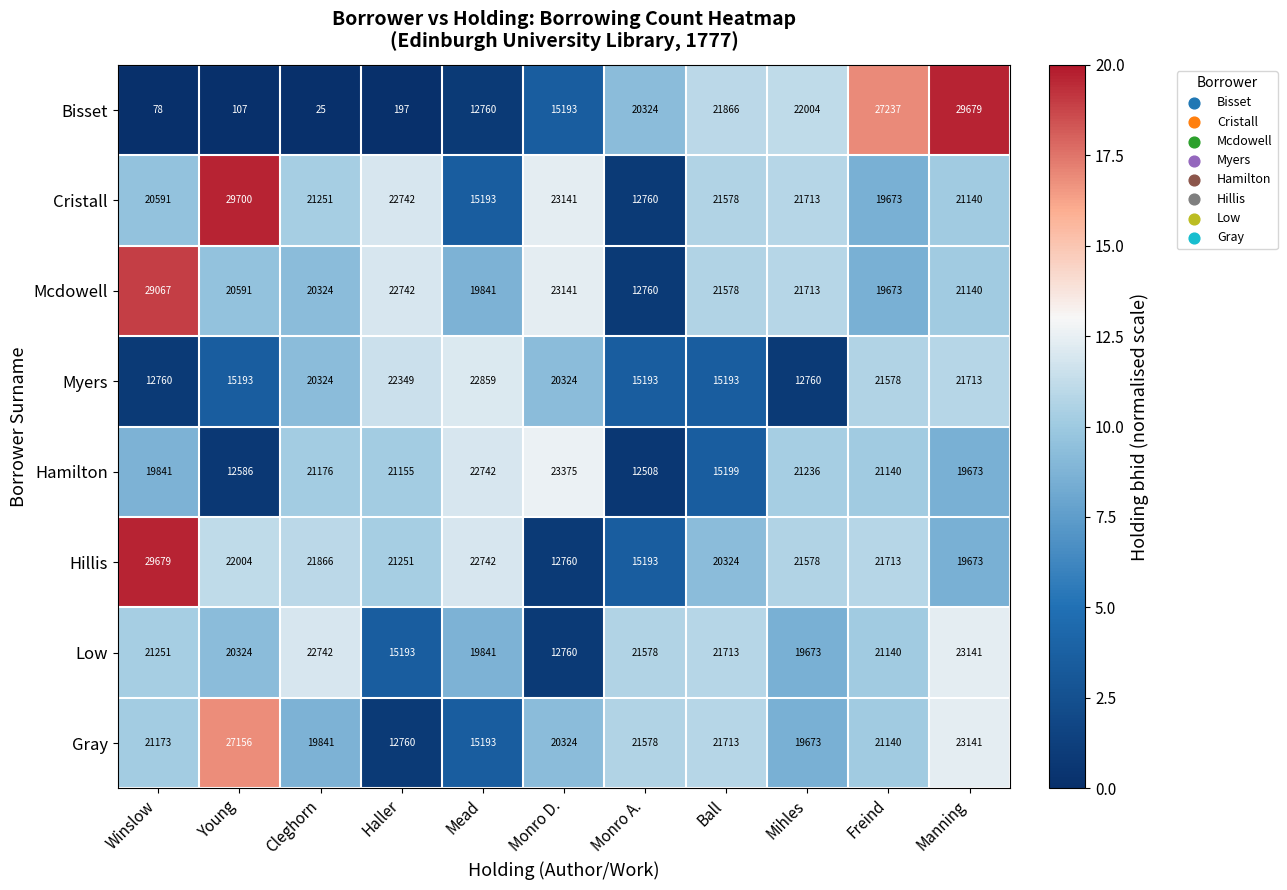

How many values in the Hillis series are below 21578?

5